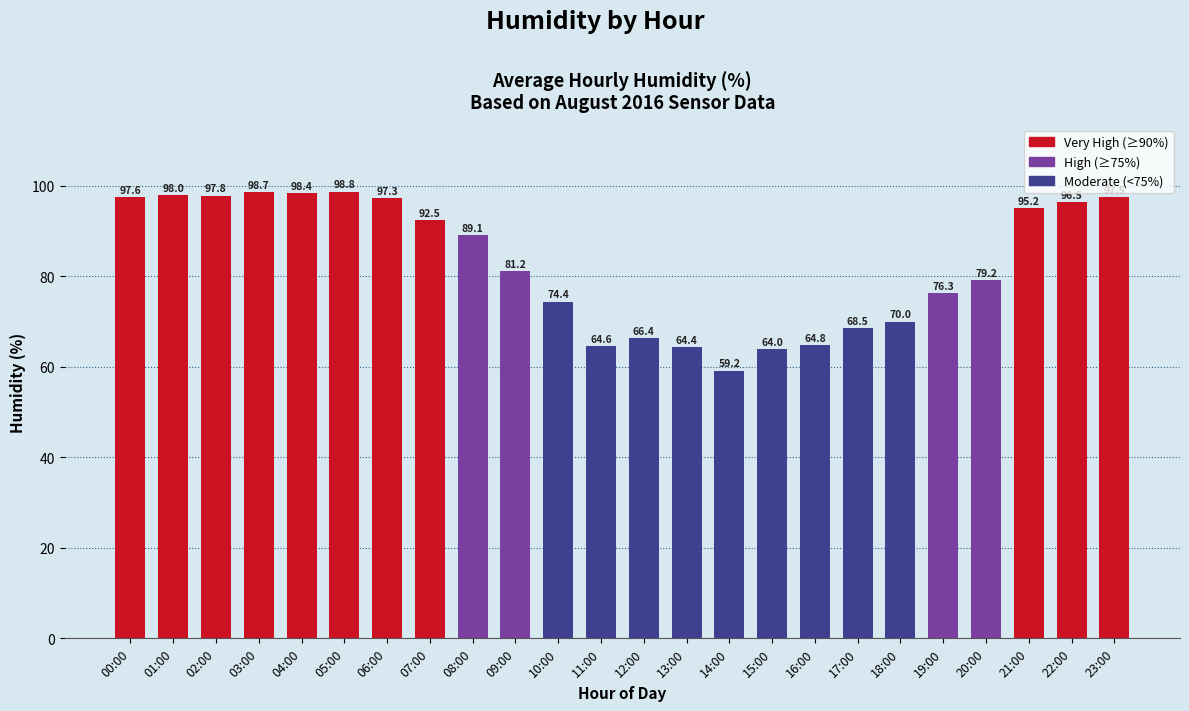

Does the chart contain stacked bars?

No